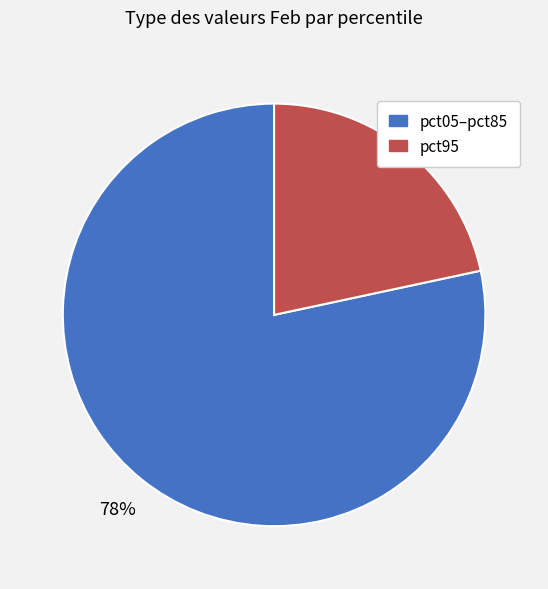

Is there any slice that represents more than half of the pie?

Yes